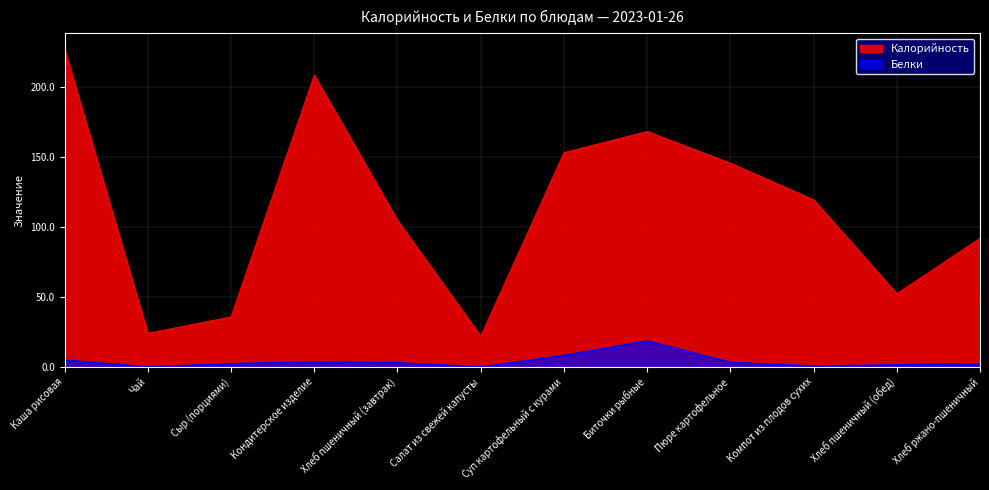

Does the chart display data point markers on the line(s)?

No